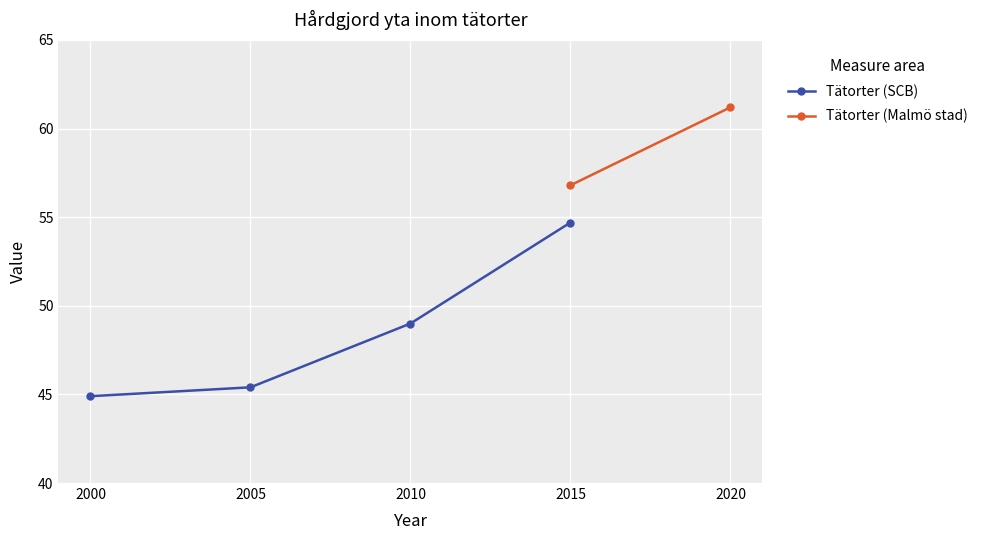

What is the difference between the maximum and minimum values?

9.8